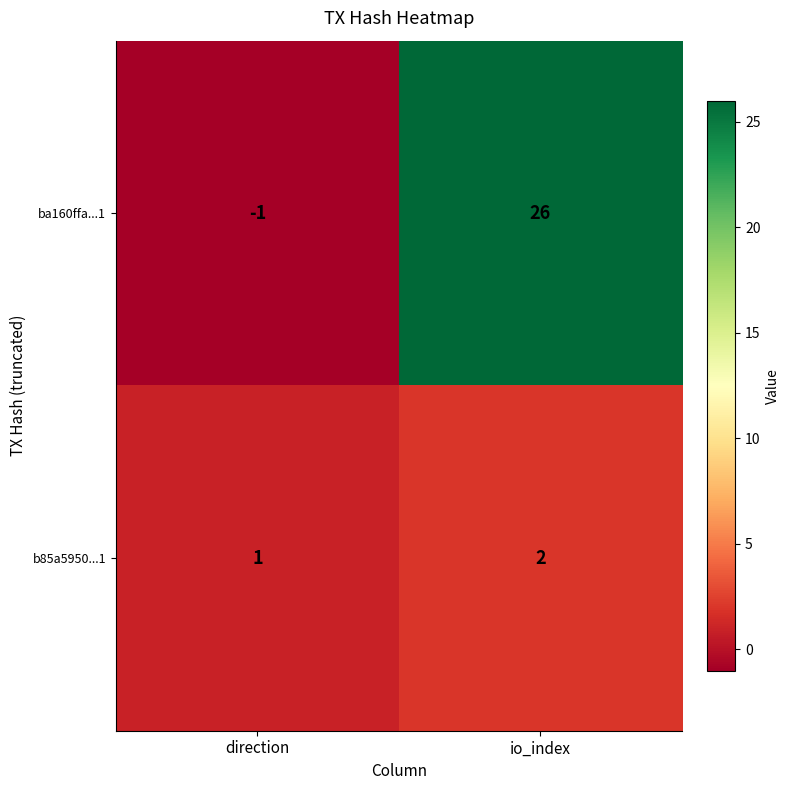

Reading left to right, transcribe all the data shown in this chart.

ba160ffa...1: direction=-1	io_index=26
b85a5950...1: direction=1	io_index=2